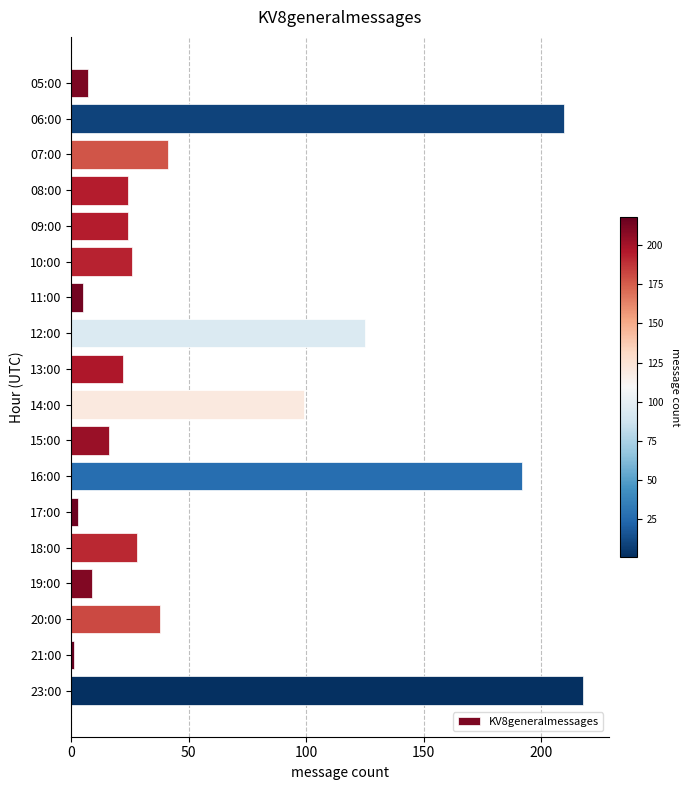

Where is the data nearest to the value 109?

14:00